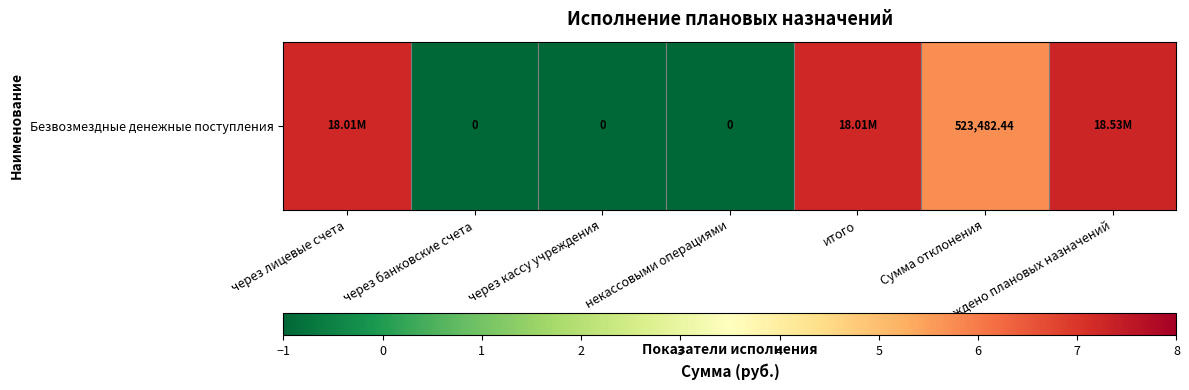

Rank the categories by value from lowest to highest.

через банковские счета, через кассу учреждения, некассовыми операциями, Сумма отклонения, через лицевые счета, итого, Утверждено плановых назначений